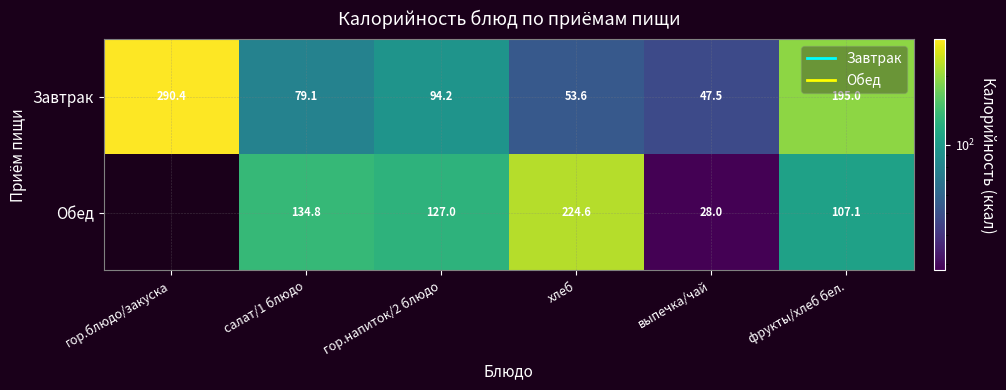

At how many categories does at least one series exceed 45?

6